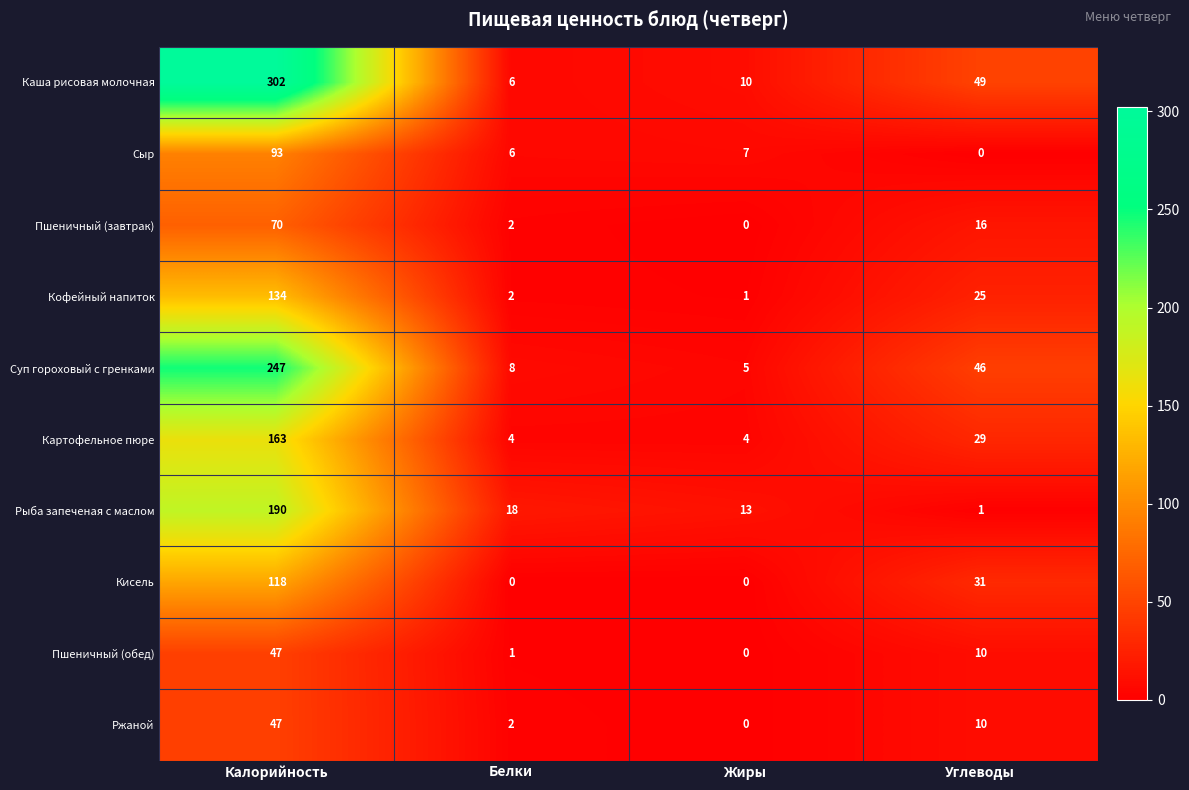

At which category is the sum across all series the highest?

Калорийность